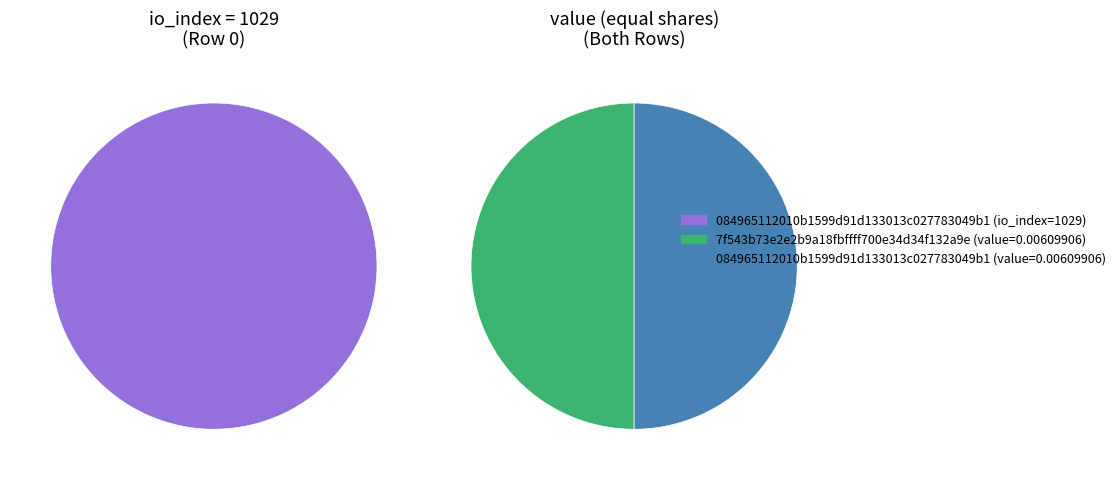

To the nearest percent, what percentage of the pie is io_index_values?

100%